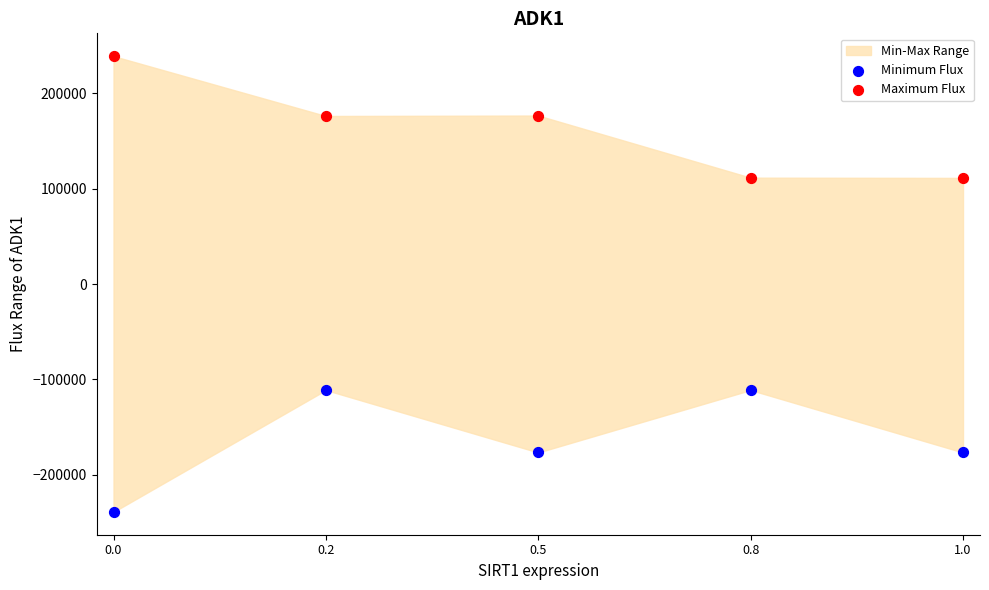

Which series contains the highest Y value?

Maximum Flux